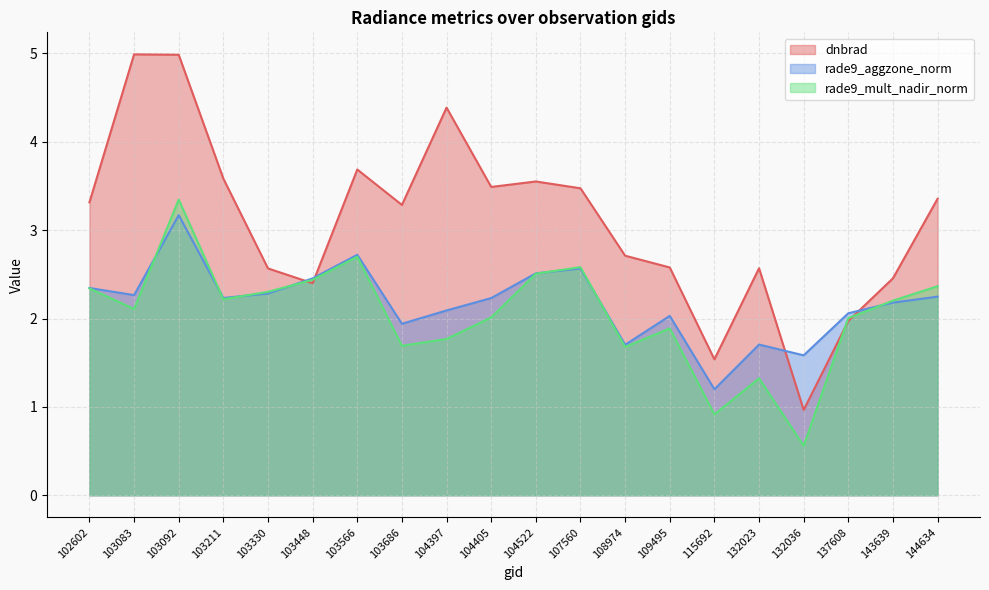

Where is dnbrad nearest to the value 2?

137608